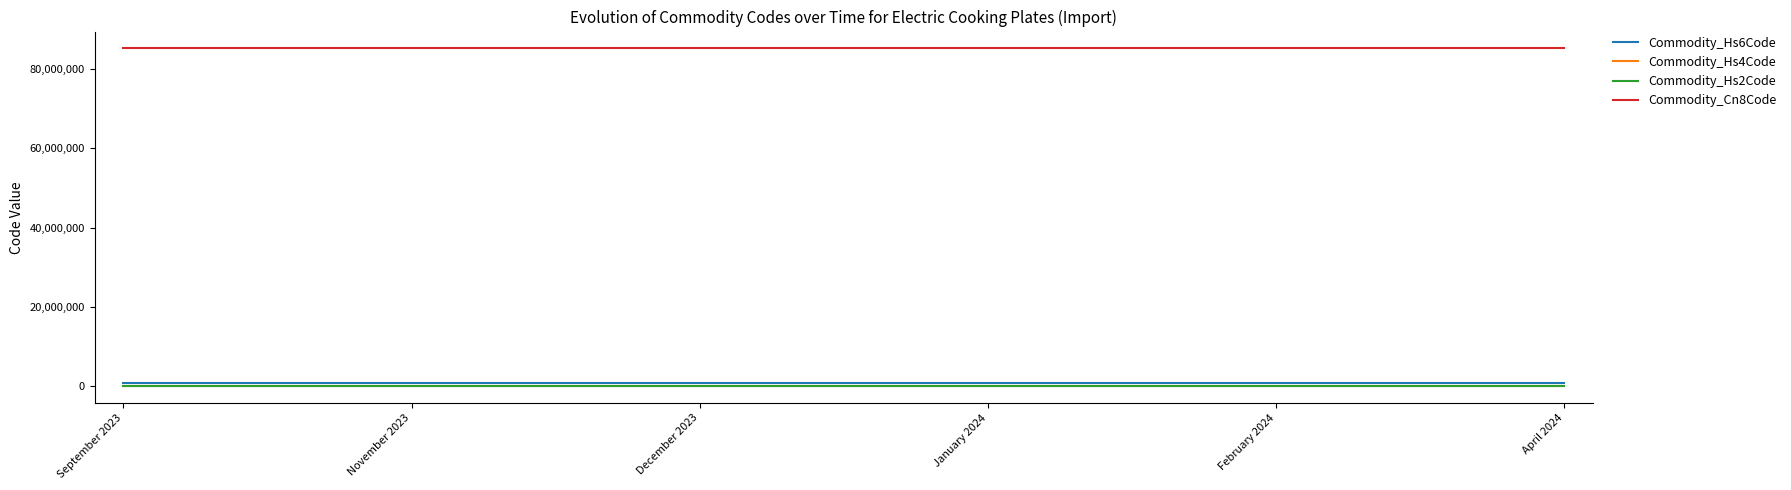

Which series has the largest total across all categories?

Commodity_Cn8Code